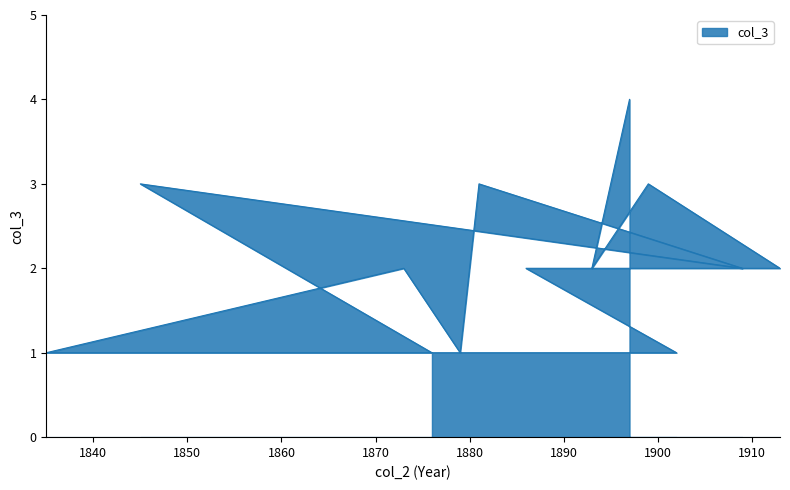

List the labels in order of value, largest first.

1897, 1899, 1881, 1845, 1893, 1913, 1903, 1895, 1886, 1873, 1909, 1902, 1835, 1879, 1876